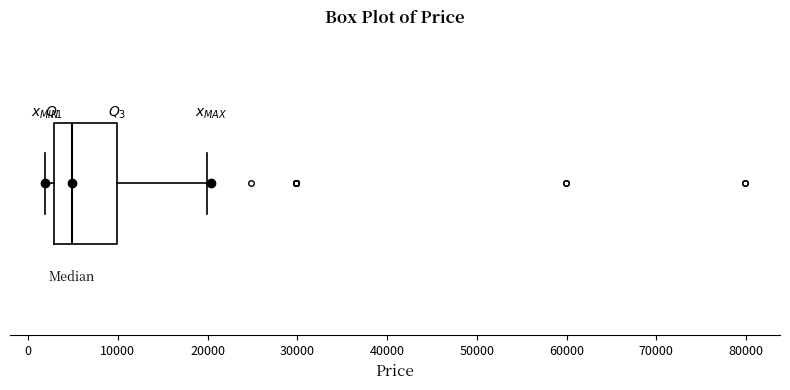

Read this box plot against the x-axis: the position of the median line, the range covered by the box, and the ends of both whiskers. The values are not printed on the chart, so give them approximately, as read against the axis.

median 5000, box 3000 to 10000, whiskers 2000 to 20000